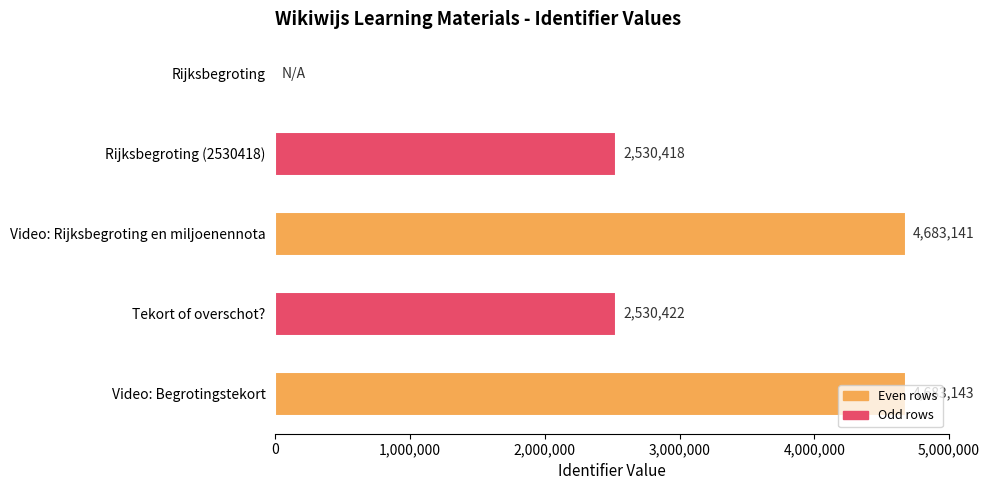

Where is the data nearest to the value 2341571?

Rijksbegroting (2530418)